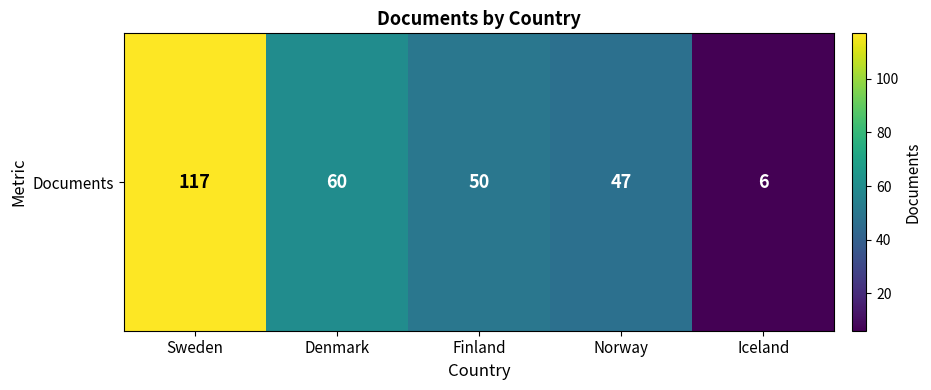

What is the greatest value displayed?

117